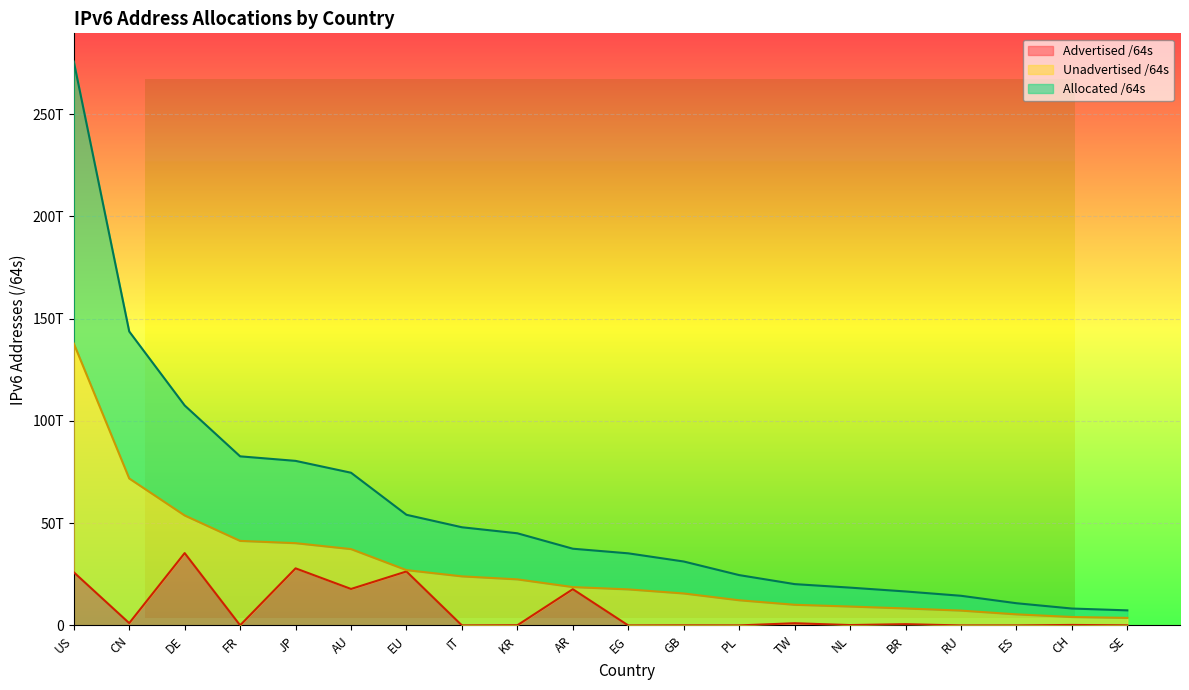

True or false: Advertised /64s and Allocated /64s cross at least once.

False